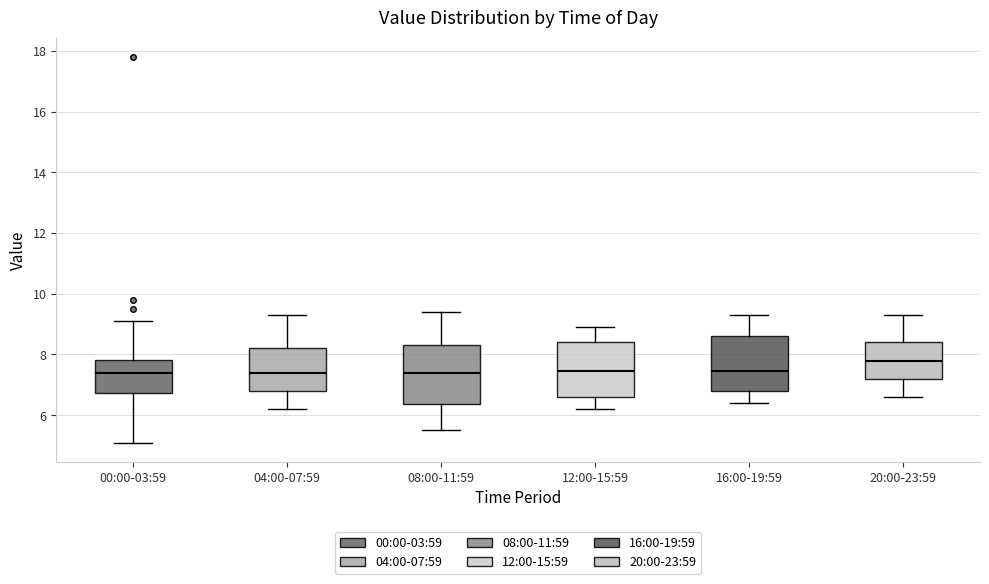

Reading left to right, transcribe this box plot: for each box, give where its median line is, the range the box spans, and where its two whiskers end, as read against the y-axis. The values are not printed on the chart, so give them approximately, as read against the axis.

00:00-03:59: median 7.4, box 6.8 to 7.8, whiskers 5.2 to 9.2
04:00-07:59: median 7.4, box 6.8 to 8.2, whiskers 6.2 to 9.4
08:00-11:59: median 7.4, box 6.4 to 8.4, whiskers 5.6 to 9.4
12:00-15:59: median 7.4, box 6.6 to 8.4, whiskers 6.2 to 9.0
16:00-19:59: median 7.4, box 6.8 to 8.6, whiskers 6.4 to 9.4
20:00-23:59: median 7.8, box 7.2 to 8.4, whiskers 6.6 to 9.4